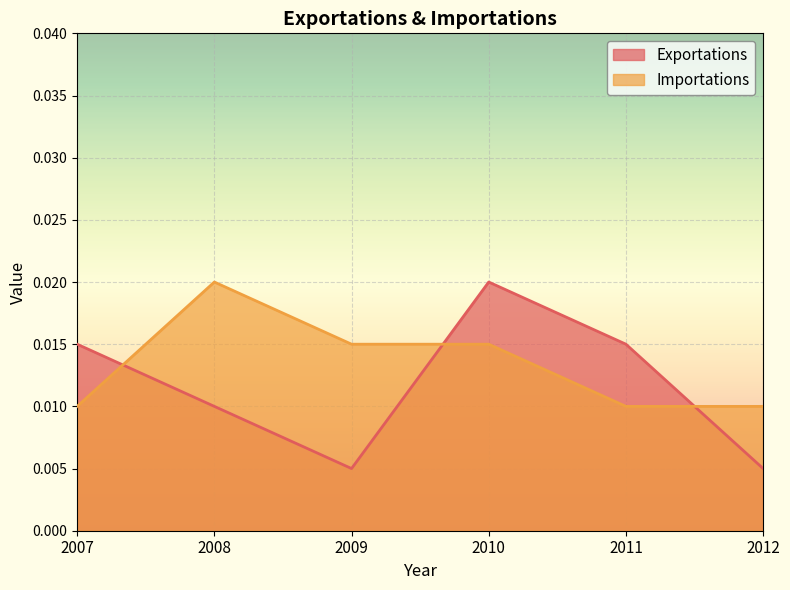

True or false: Importations has a value of 0.0 at 2008.

True